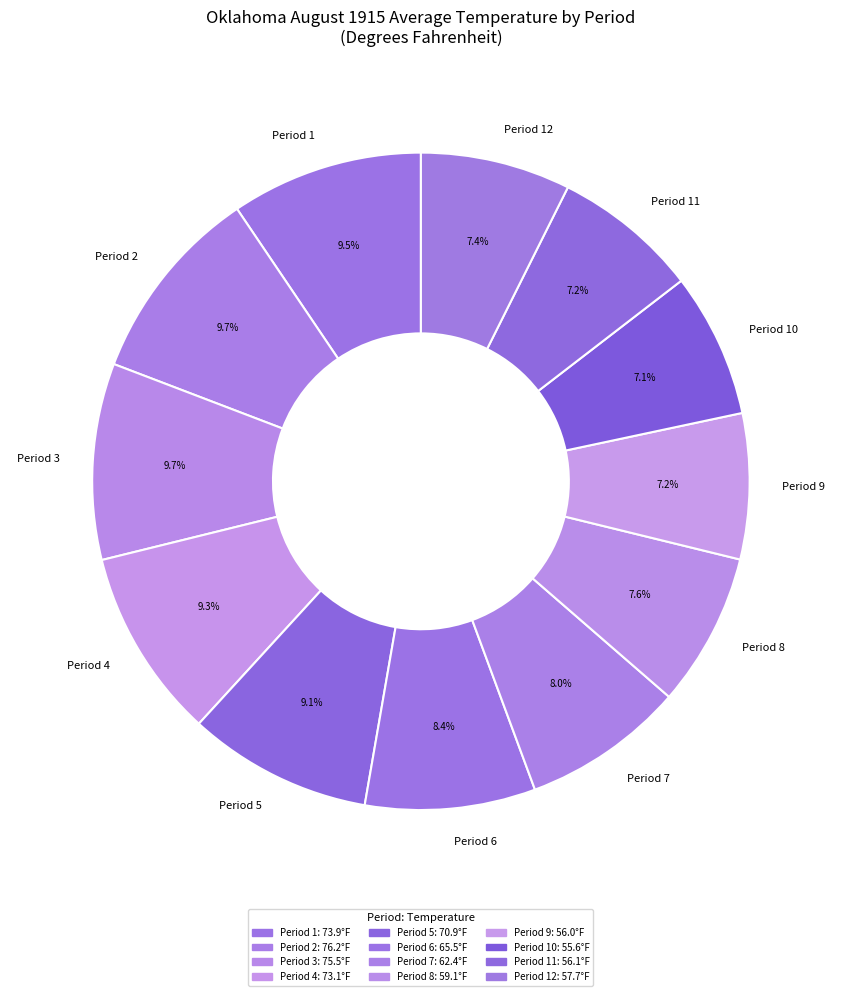

Is Period 9 the majority of the pie?

No